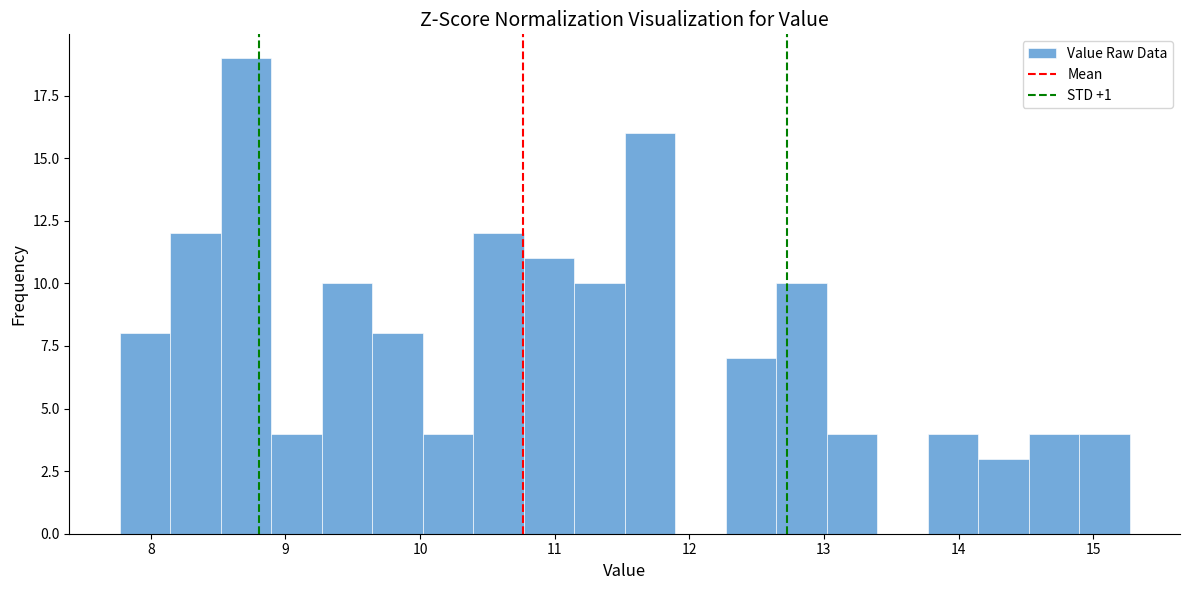

Read against the x-axis, roughly where is the centre of the tallest bar?

8.7